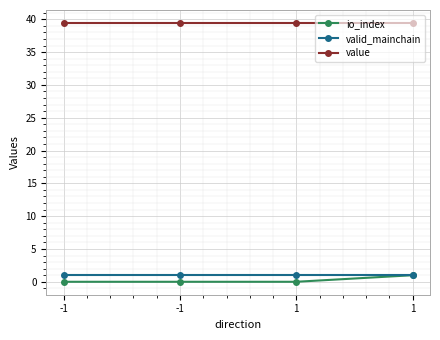

What is the approximate value of value at -1?

39.4